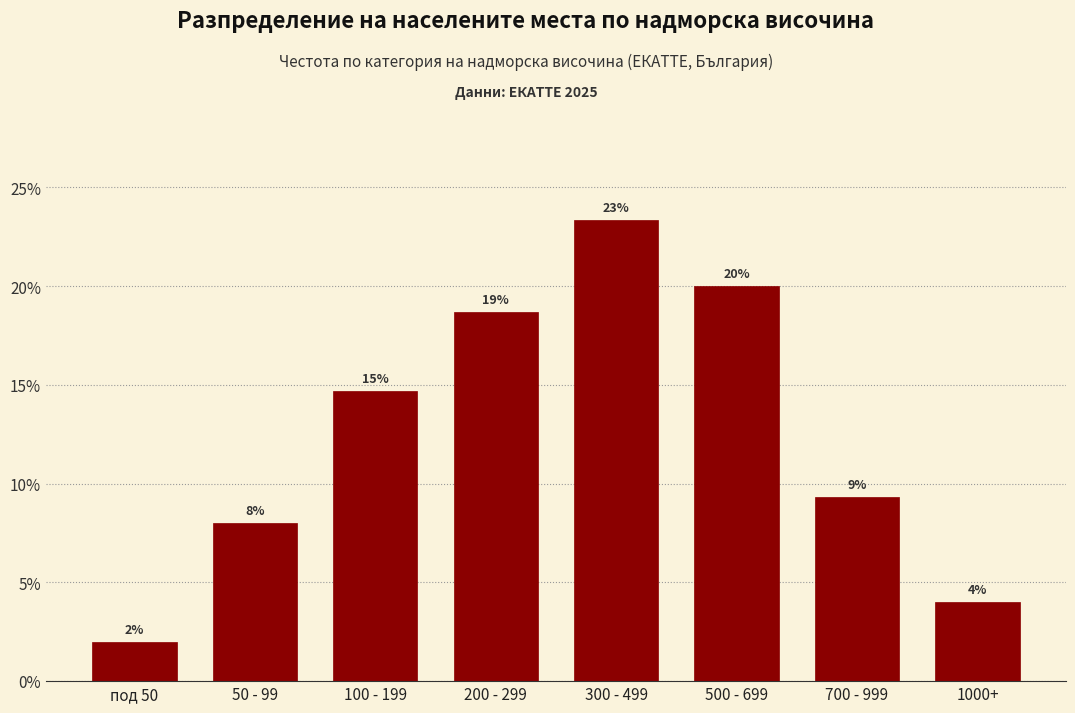

Which category has the highest value across all series?

300 - 499